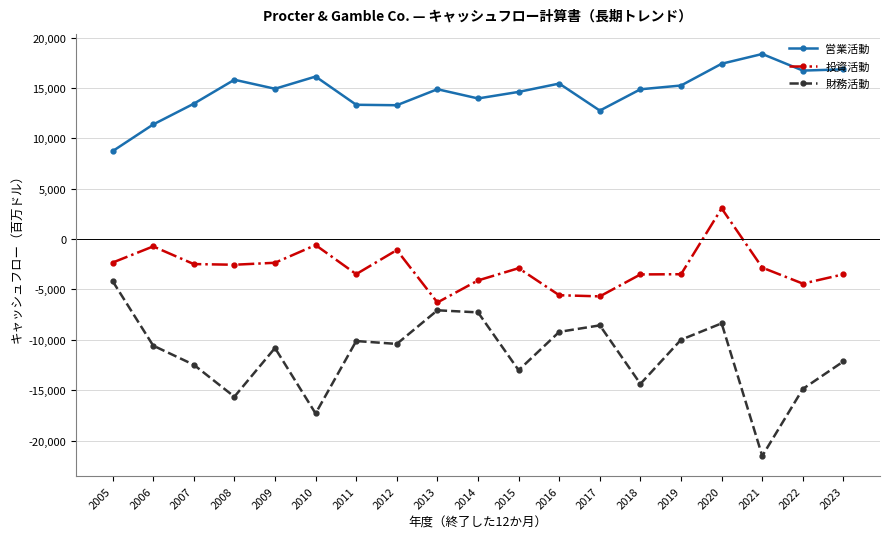

At which category does 投資活動 reach its first local peak?

2006